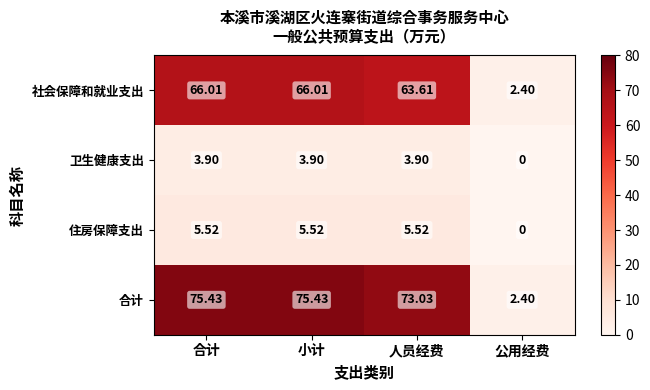

At how many categories does at least one series exceed 60?

3